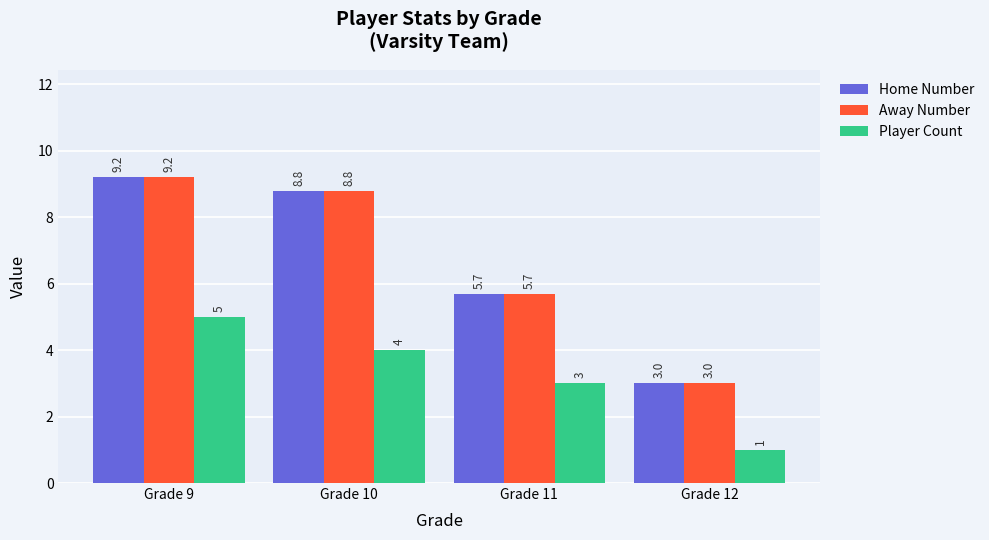

Is the value of Player Count at Grade 10 greater than the value of Home Number at Grade 11?

No